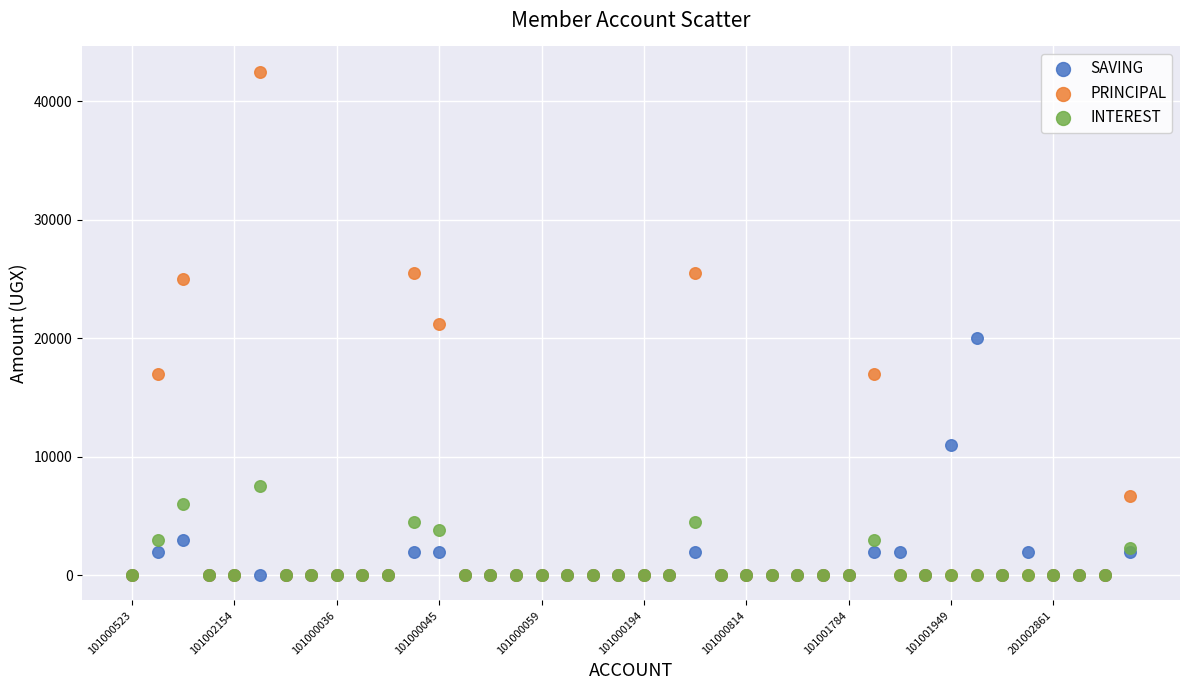

What are all the series names shown in the legend?

SAVING, PRINCIPAL, INTEREST